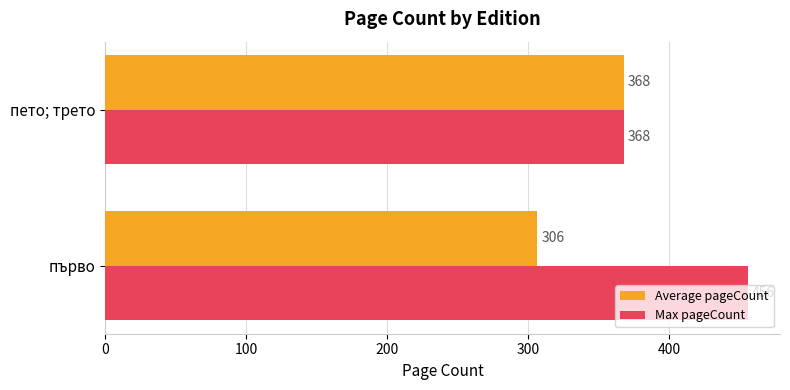

List the series in order of their overall mean, highest first.

Max pageCount, Average pageCount